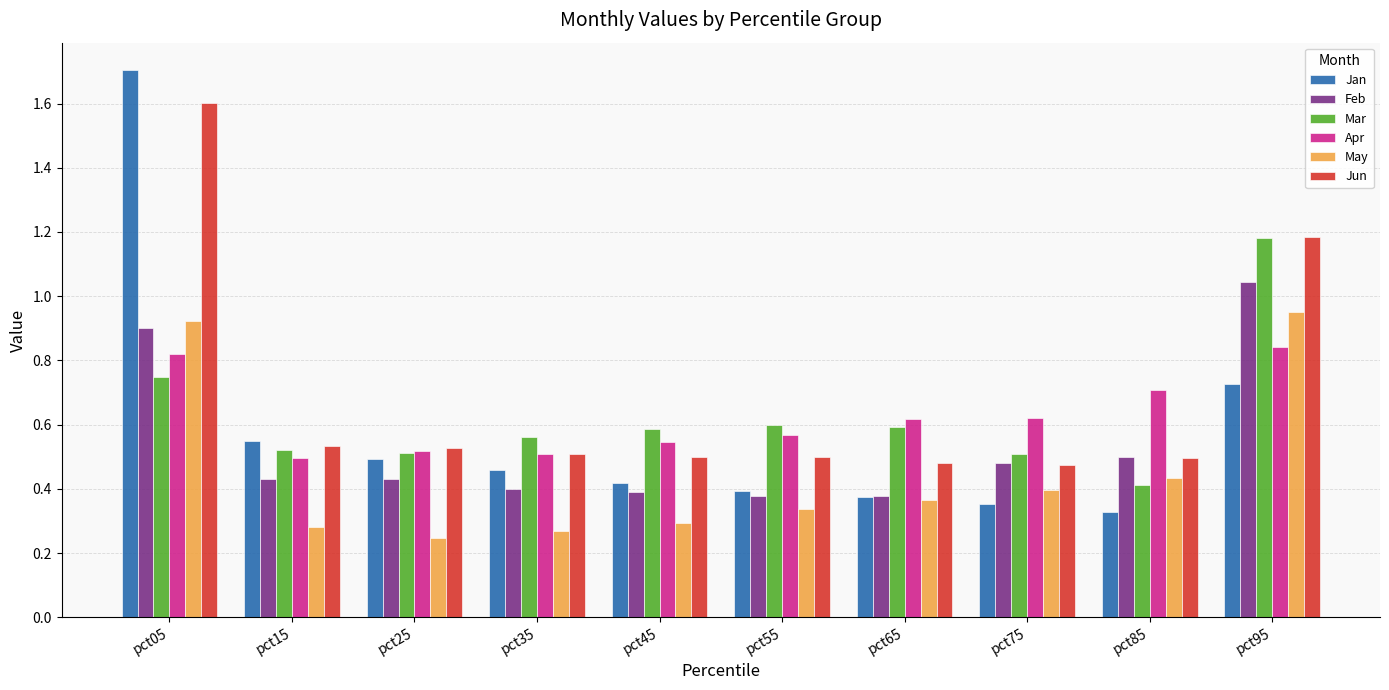

What is the difference between the maximum and minimum values in the Jun series?

1.1